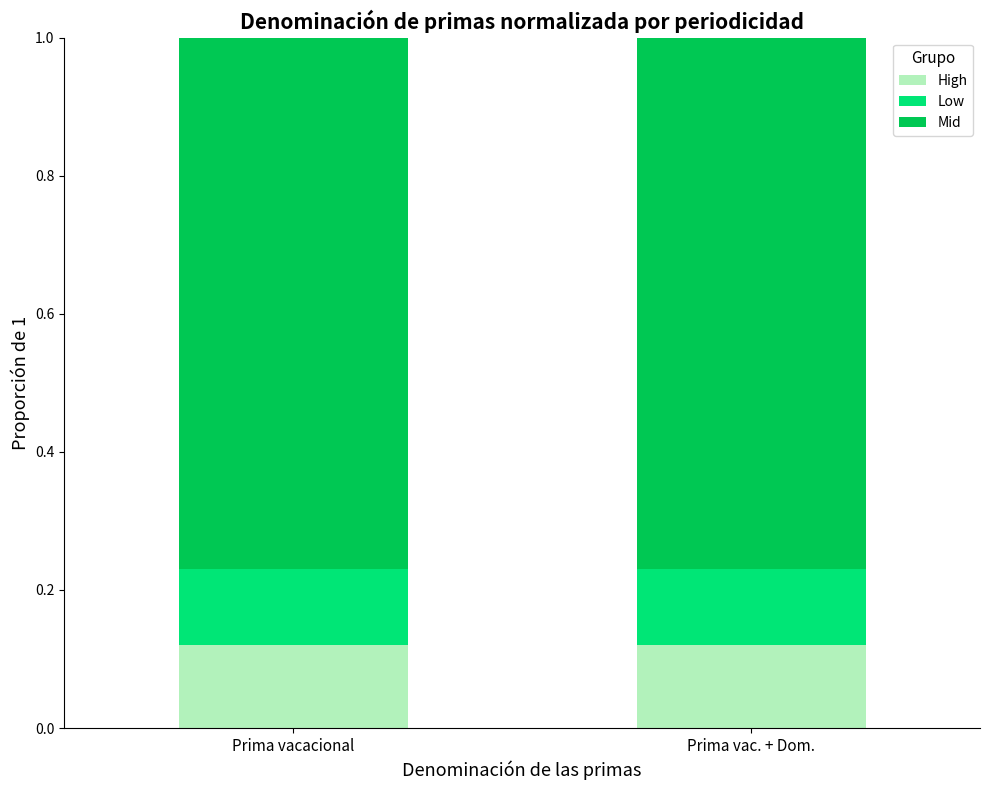

Is it true that High equals 0.1 at Prima vacacional?

True